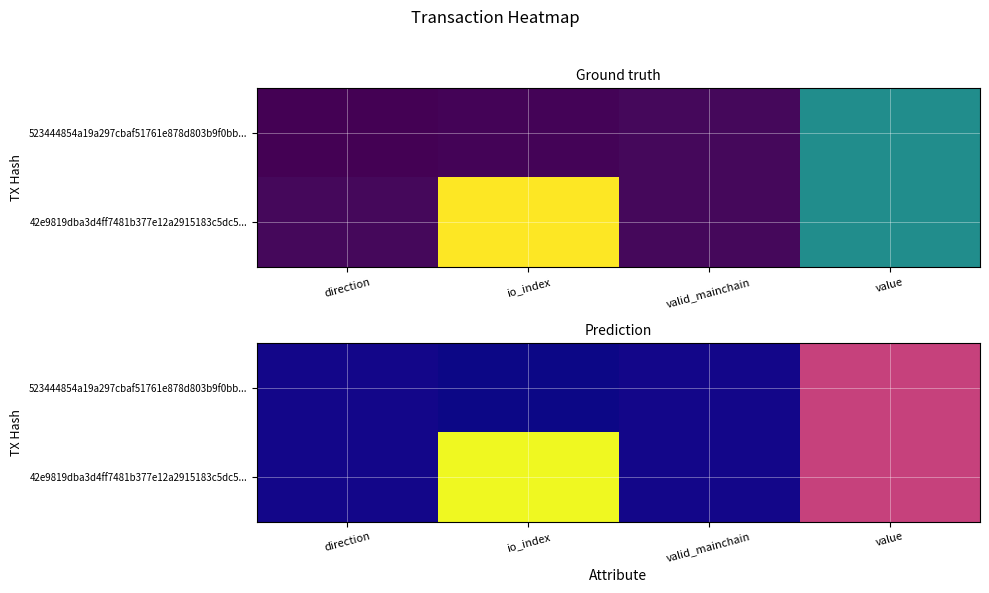

List the series in order of their peak value, lowest first.

523444854a19a297cbaf51761e878d803b9f0bb..., 42e9819dba3d4ff7481b377e12a2915183c5dc5...